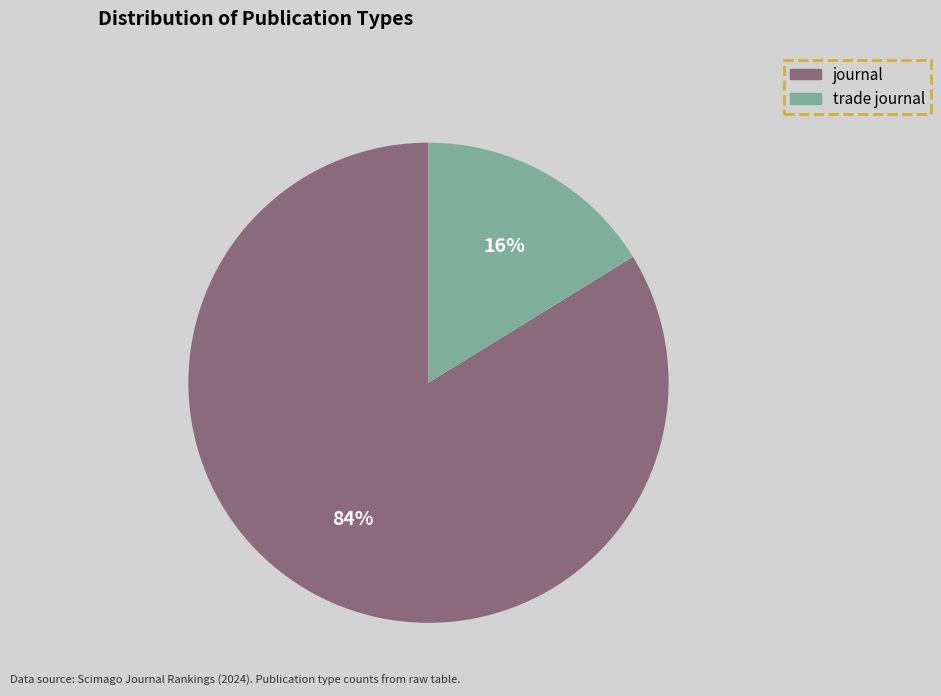

Is it true that journal is 84% of the pie?

True